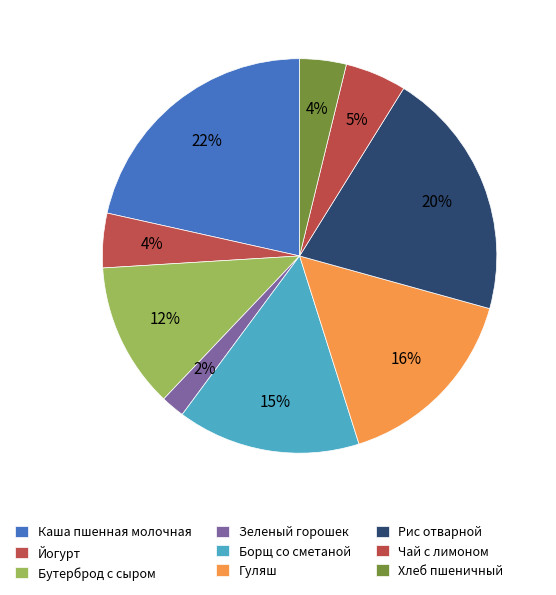

To the nearest percent, what percentage of the pie is Рис отварной?

20%